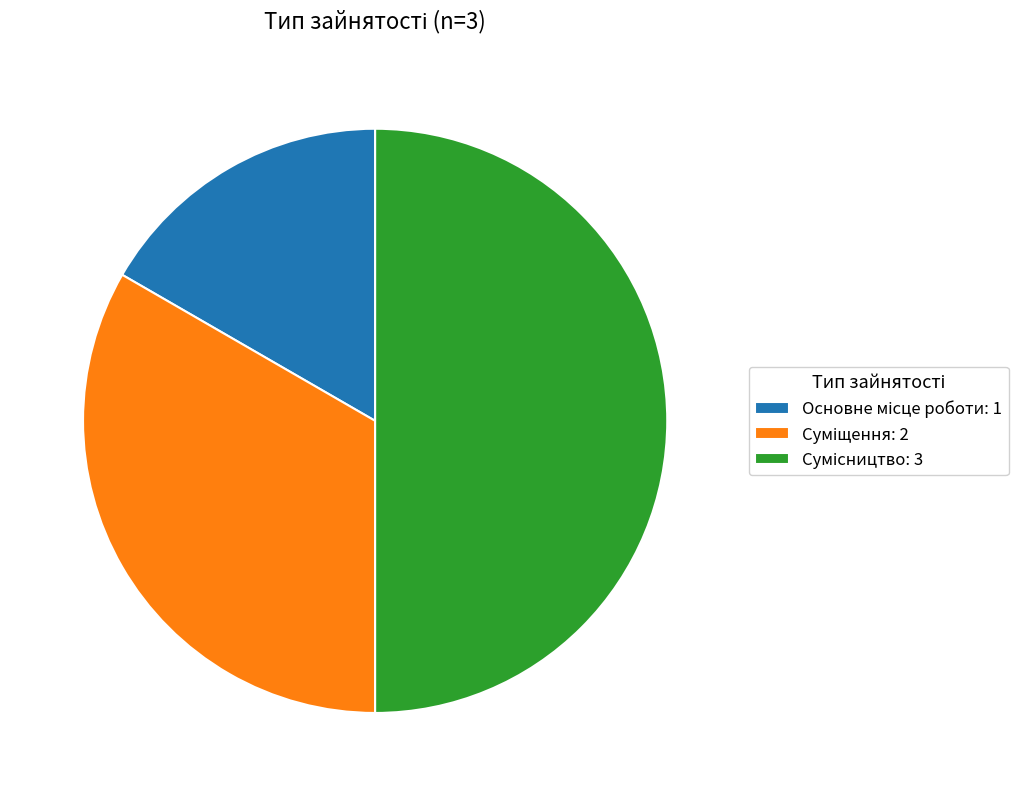

Approximately how many times larger is the value at Сумісництво compared to Суміщення?

1.5